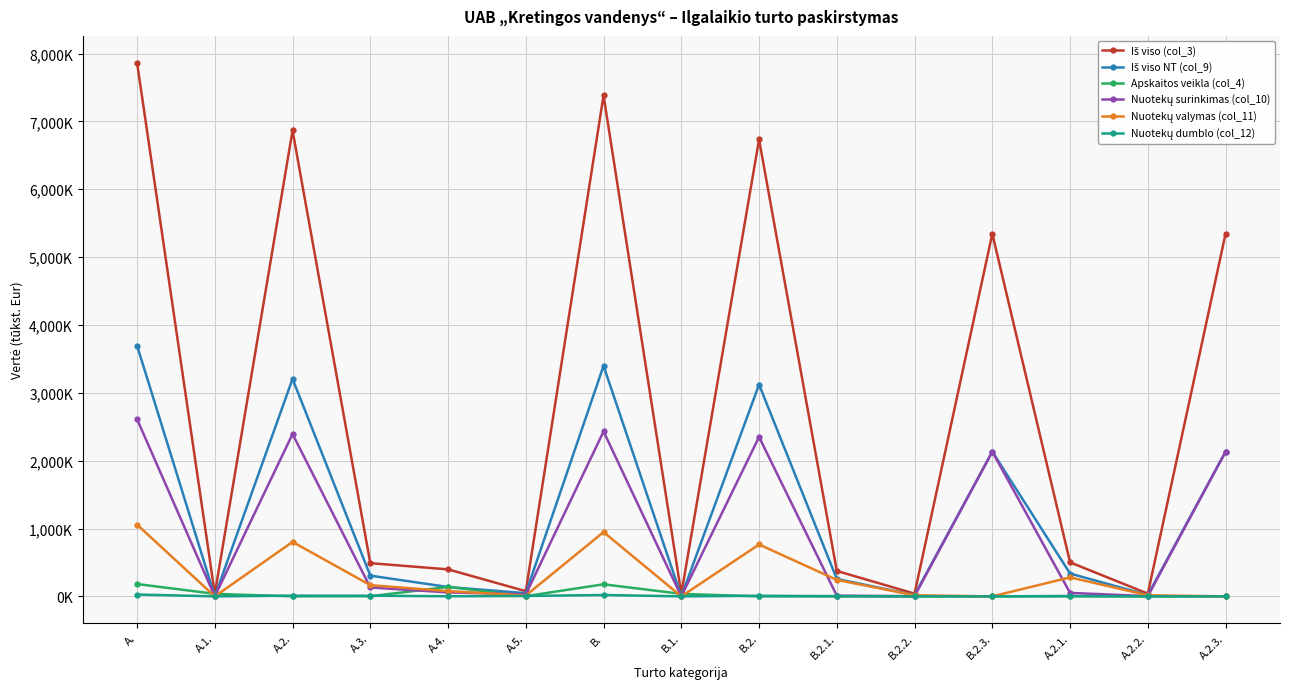

What is the spread (max minus min) of values at A.3.?

487.5